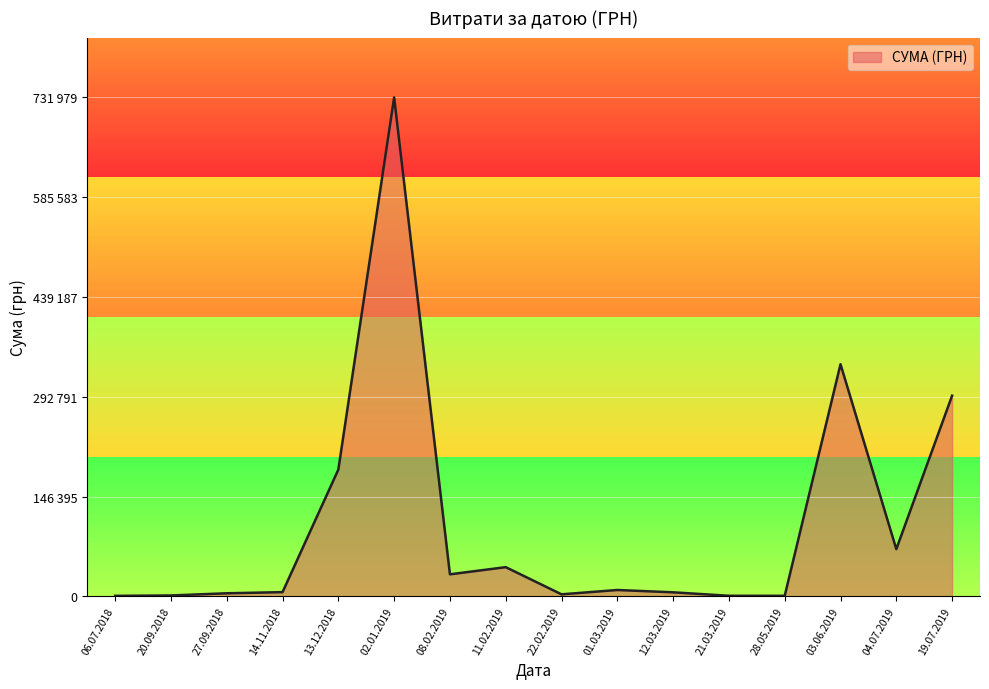

Does the chart have visible grid lines?

Yes